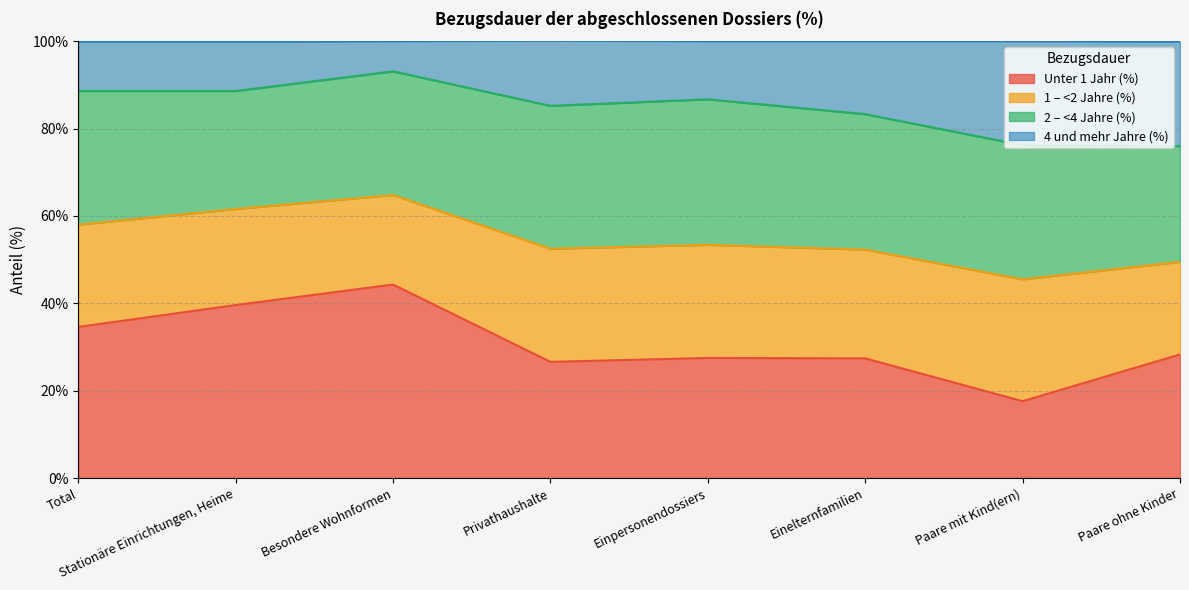

Which series changed the most between Privathaushalte and Paare mit Kind(ern)?

Unter 1 Jahr (%)